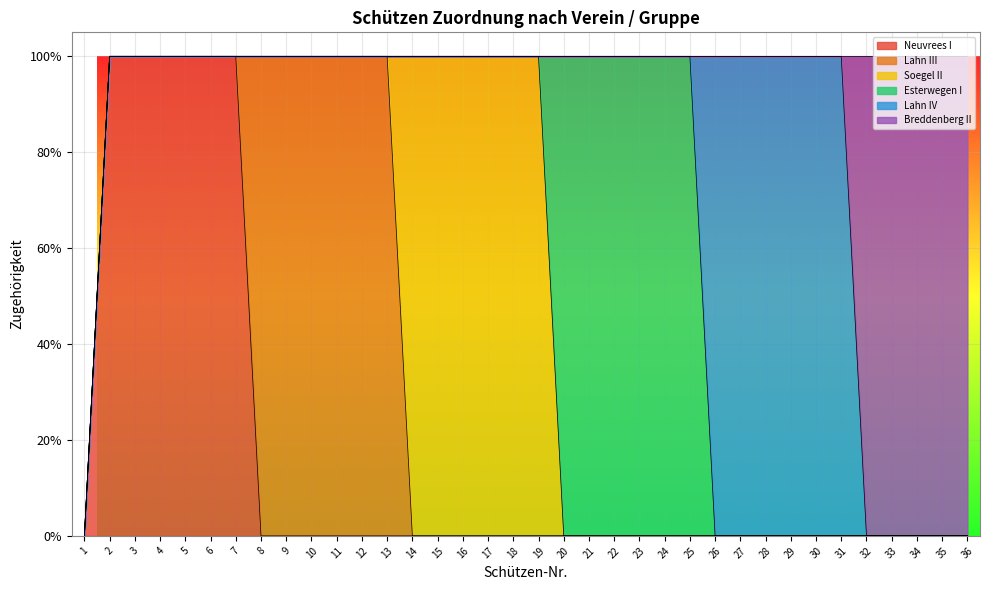

How many values in Breddenberg II are above zero?

5